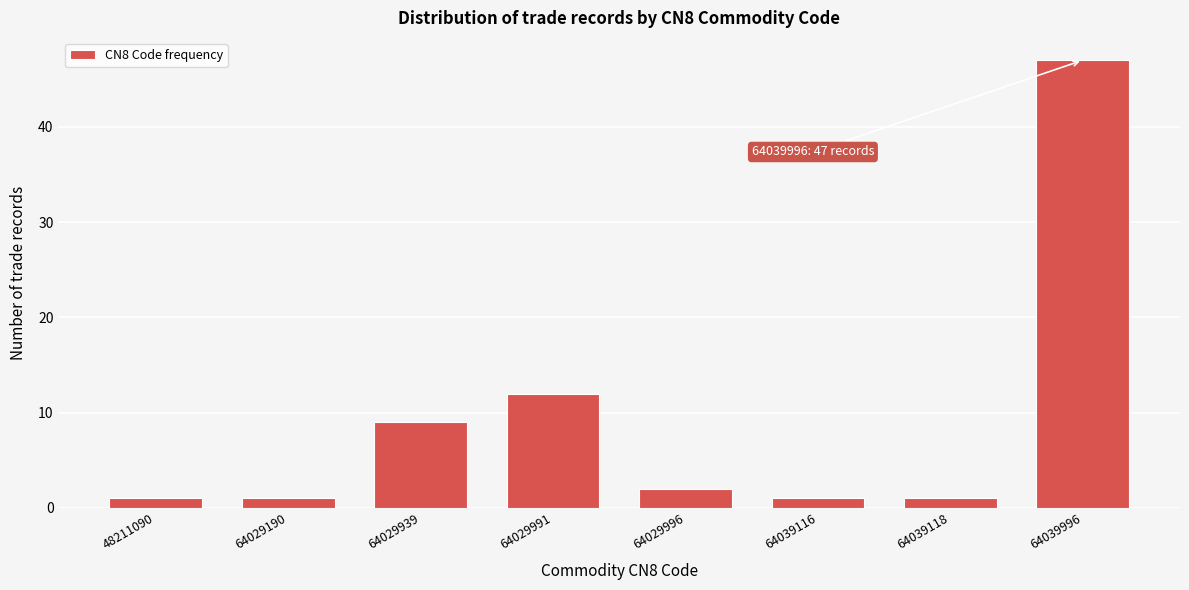

Reading left to right, extract all data points from this chart.

48211090=1	64029190=1	64029939=9	64029991=12	64029996=2	64039116=1	64039118=1	64039996=47